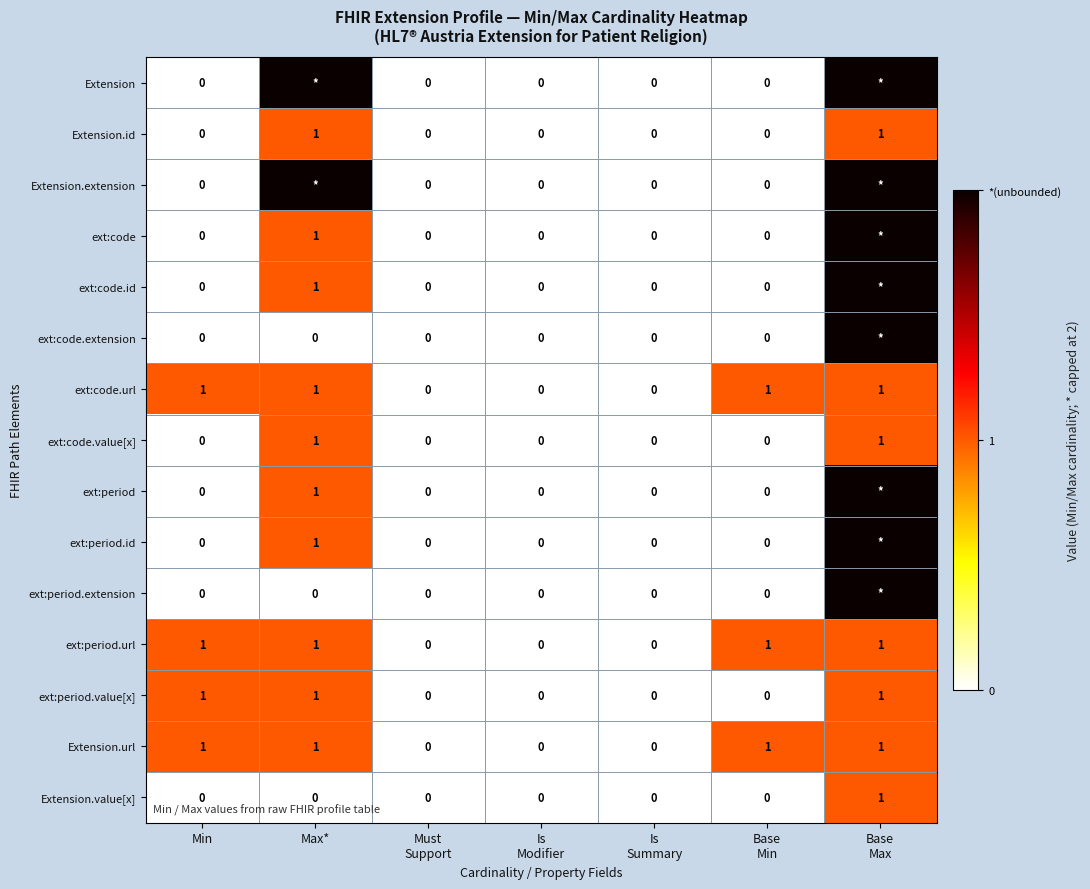

The Extension.value[x] series shows 1 at Max*. True or false?

False